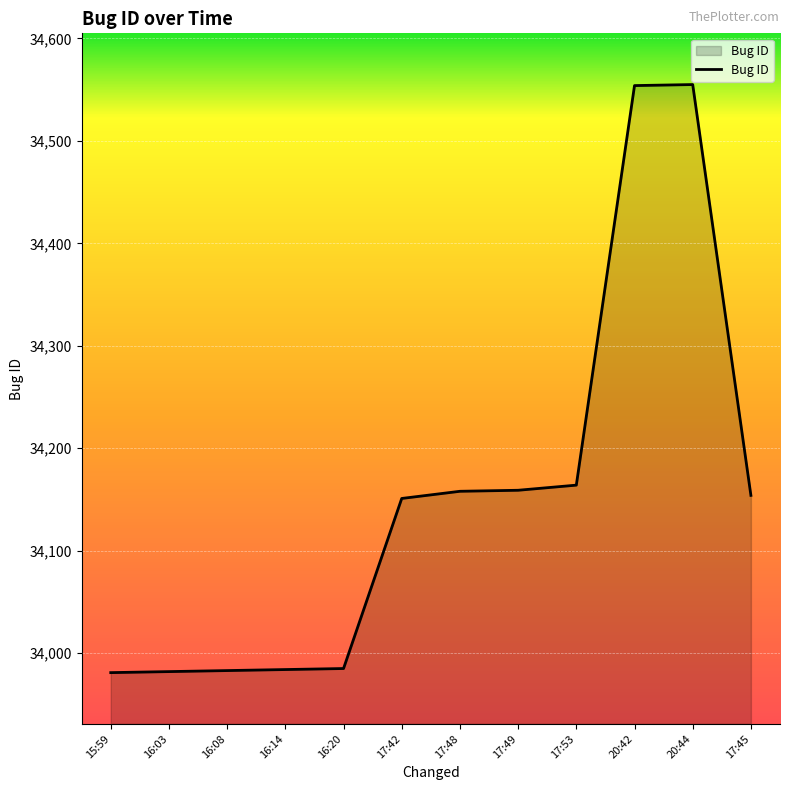

What is the sum of the values at 17:42 and 16:14?

68135